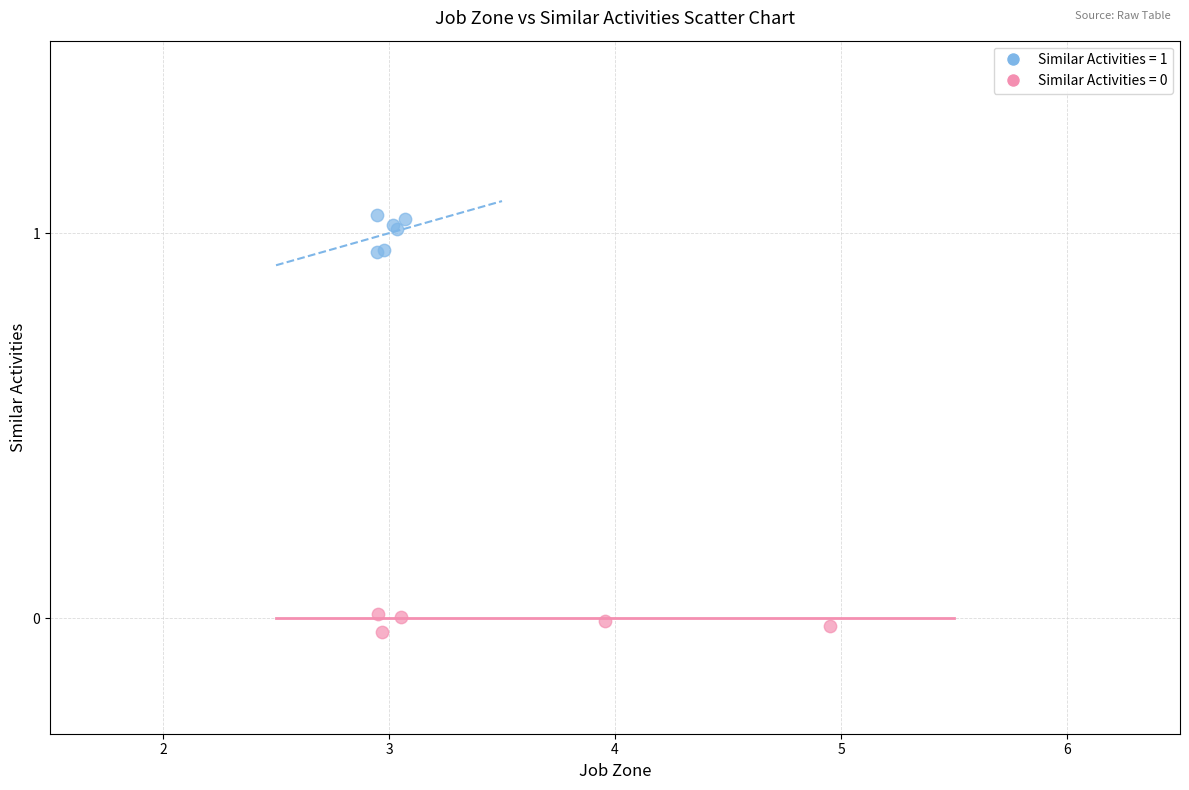

Which series reaches the maximum Y coordinate?

Similar Activities = 1